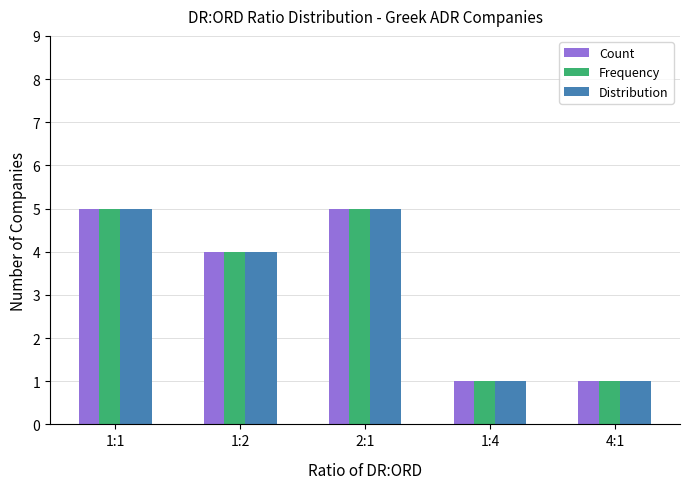

Where is Frequency nearest to the value 3?

1:2